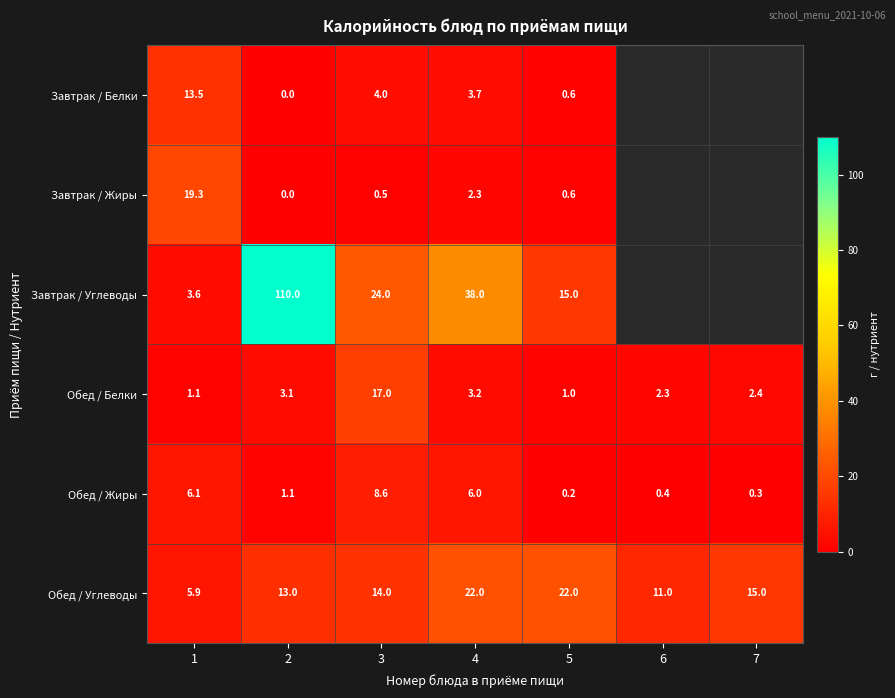

At which category is the sum across all series the highest?

2